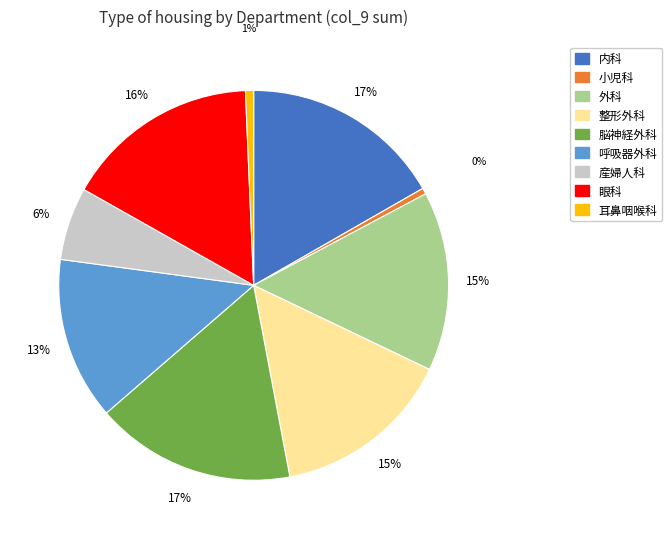

Is there any slice that represents more than half of the pie?

No